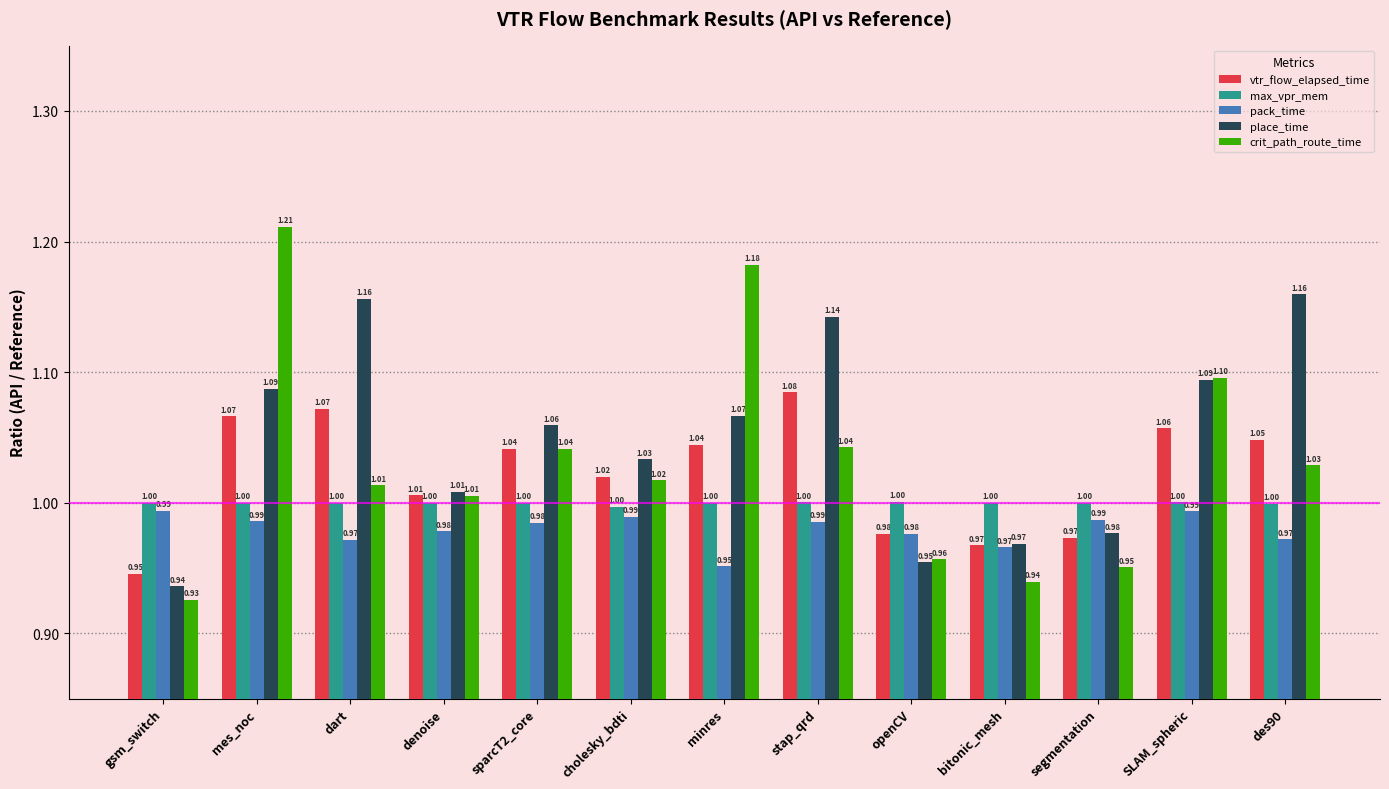

Which series has the largest range (max minus min)?

crit_path_route_time